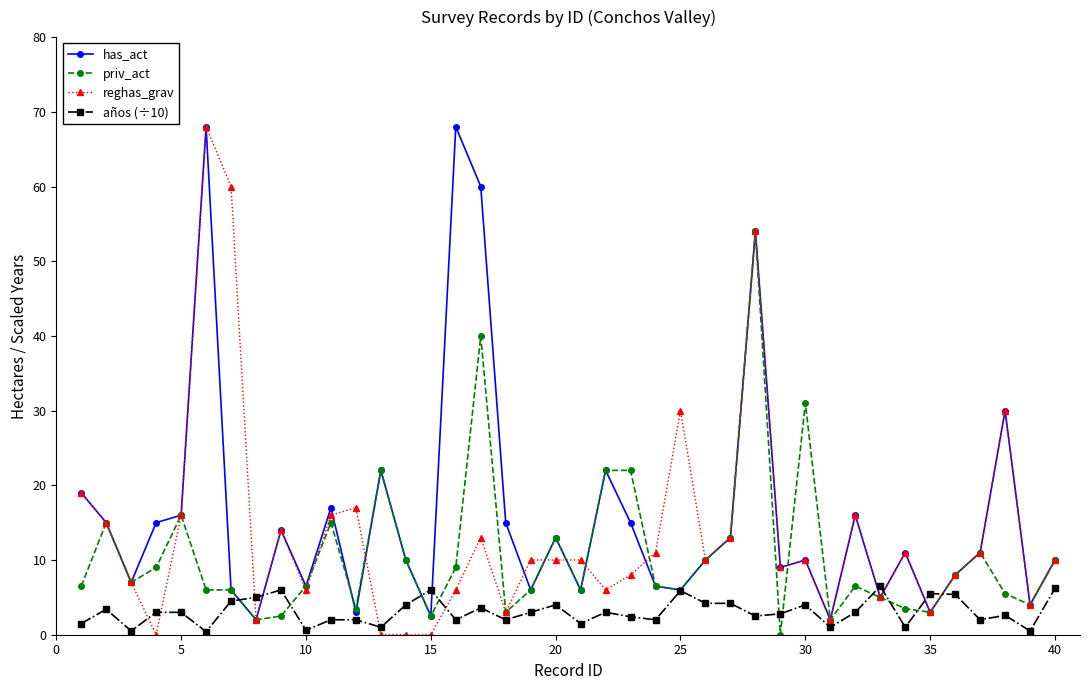

What is the sum of all años (÷10) values?

123.7